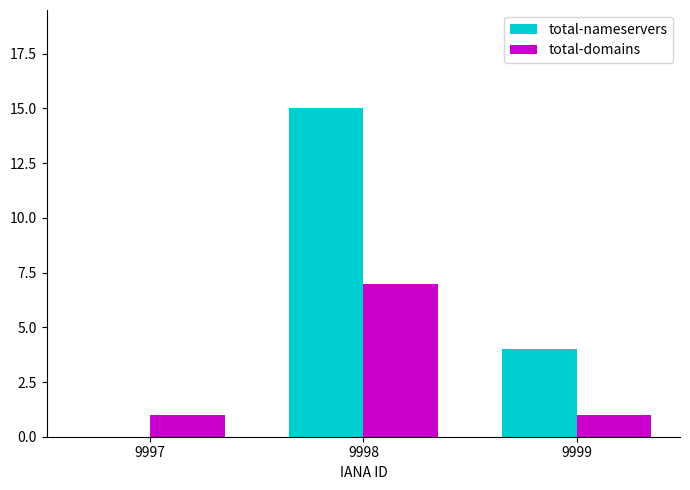

What is the sum of all total-domains values?

9